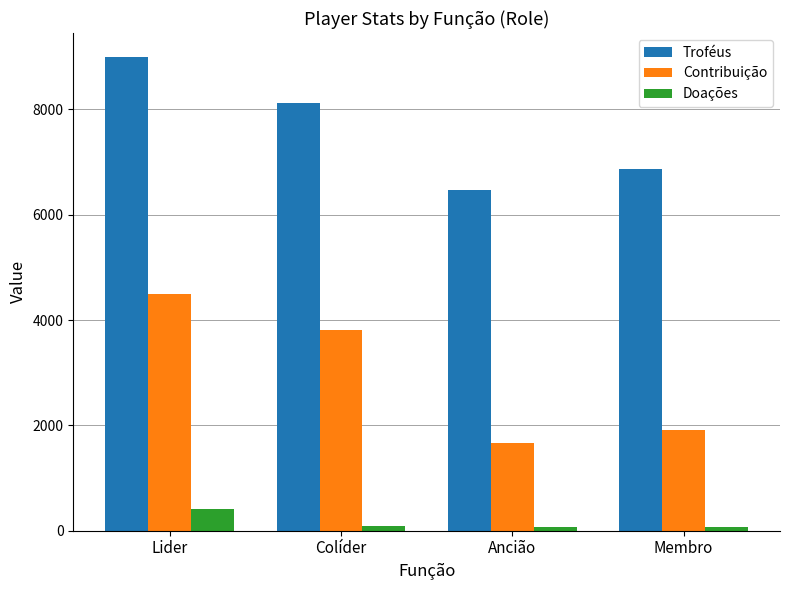

Where does the Troféus series first go above 8121?

Lider